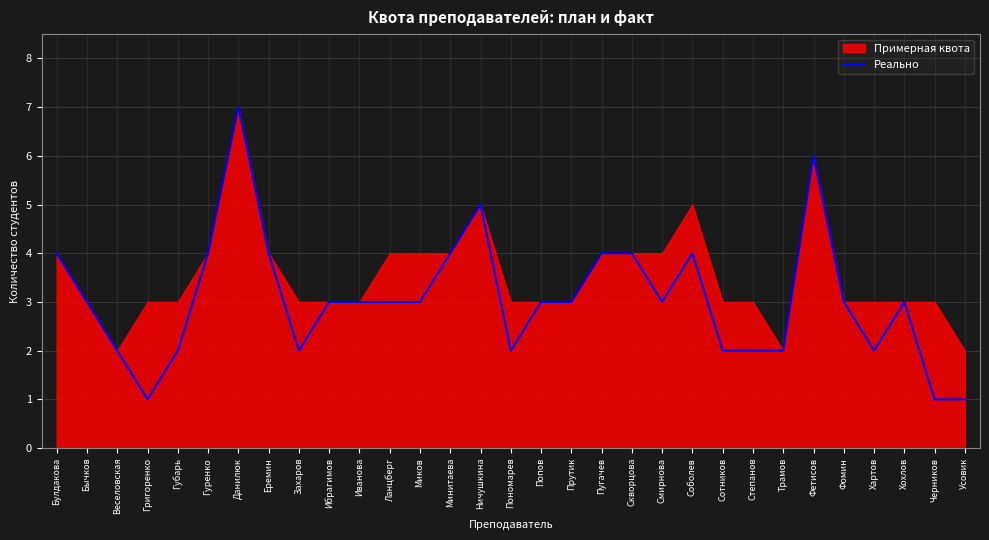

What is the difference between the second highest and second lowest values?

5